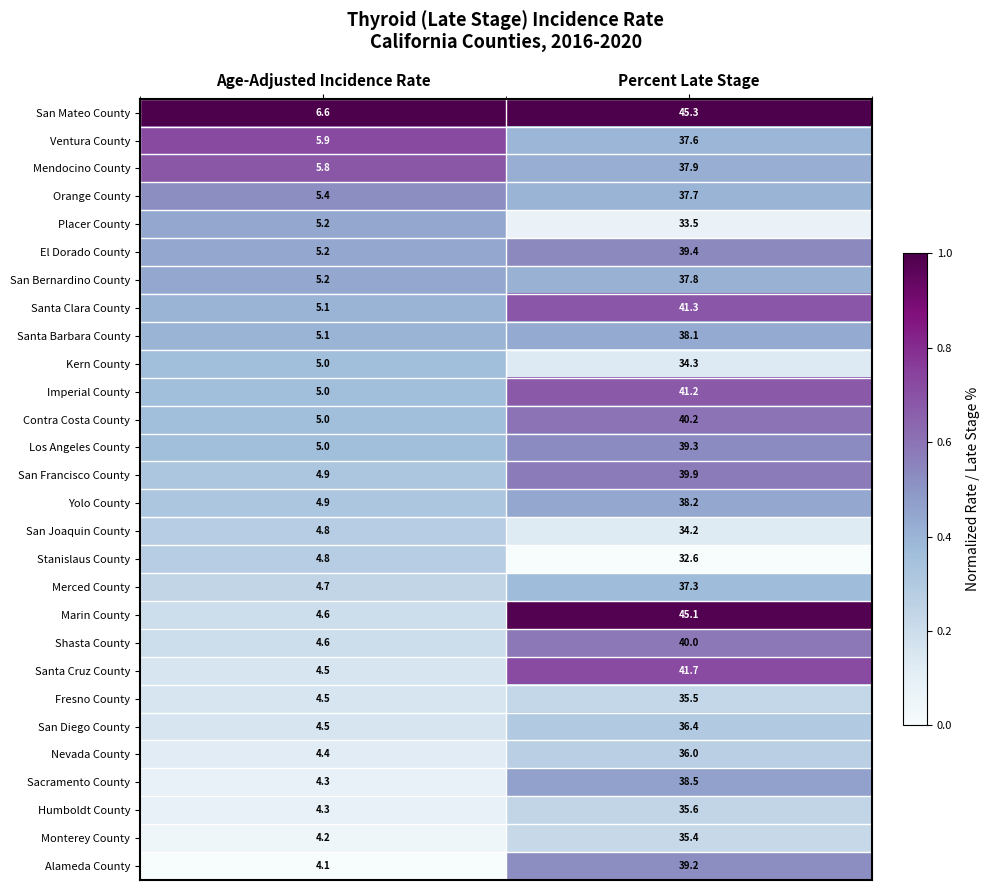

The Sacramento County series shows 7.7 at Age-Adjusted Incidence Rate. True or false?

False